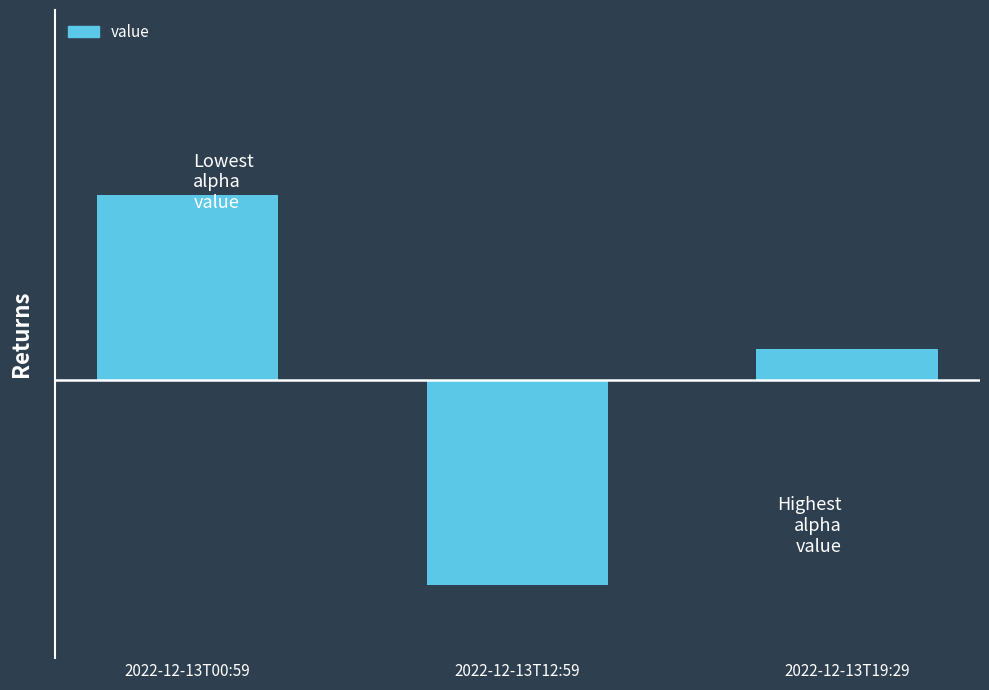

What is the difference between the second highest and minimum values?

12.7